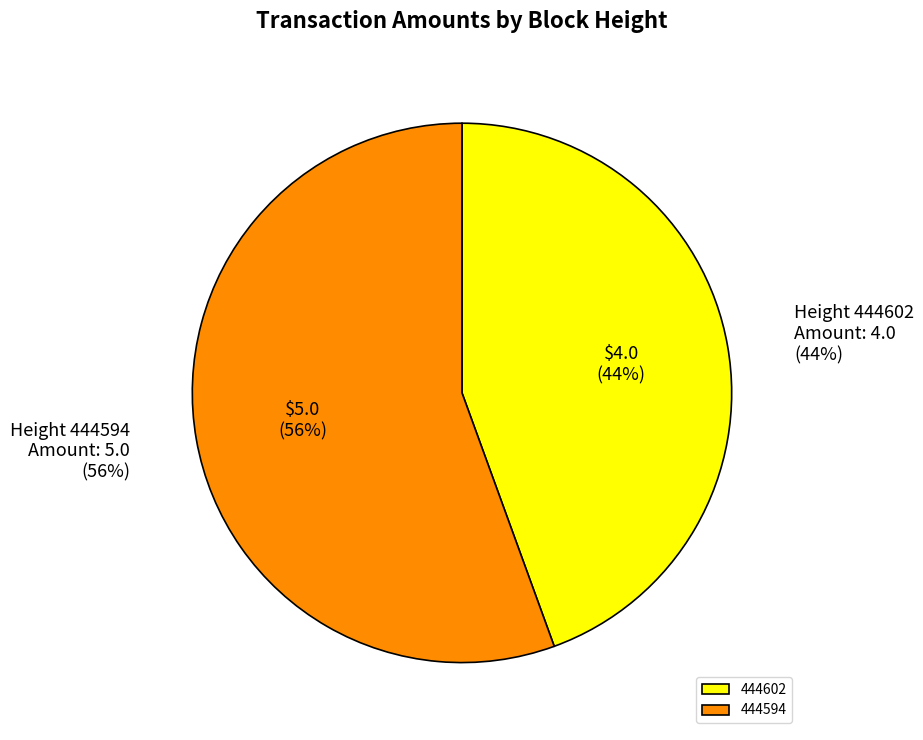

Which slice represents more than half of the pie?

444594